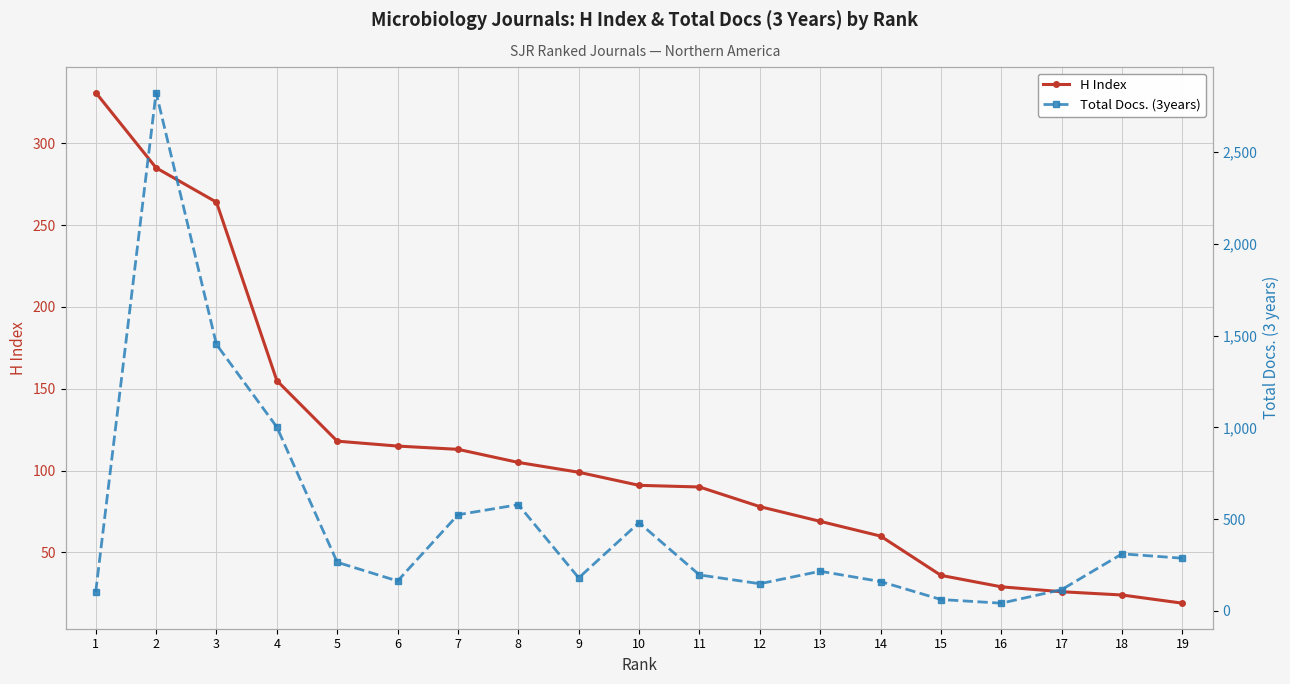

What is the value of the H Index point at the 19th from the left?

19